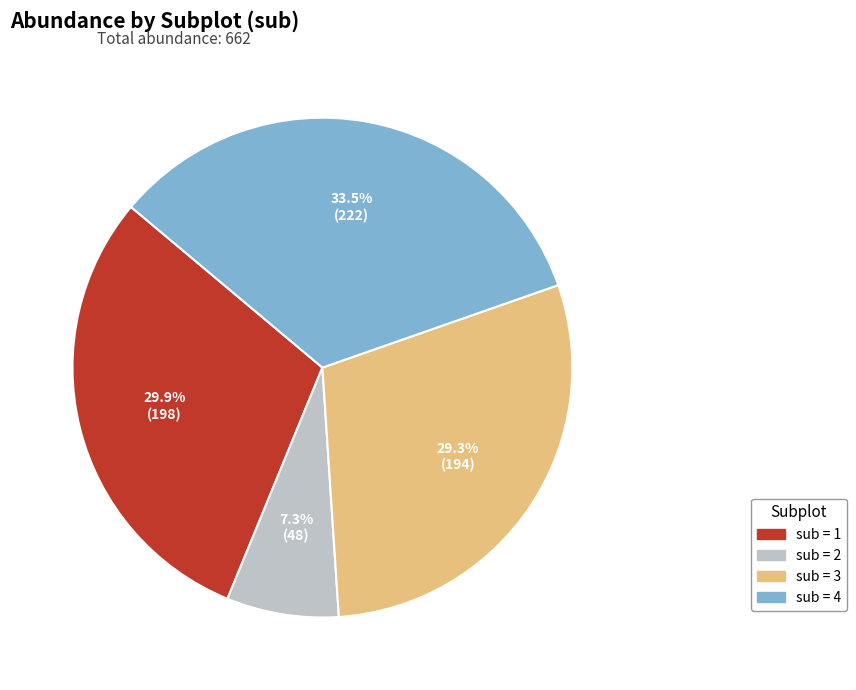

Does any single category account for the majority?

No